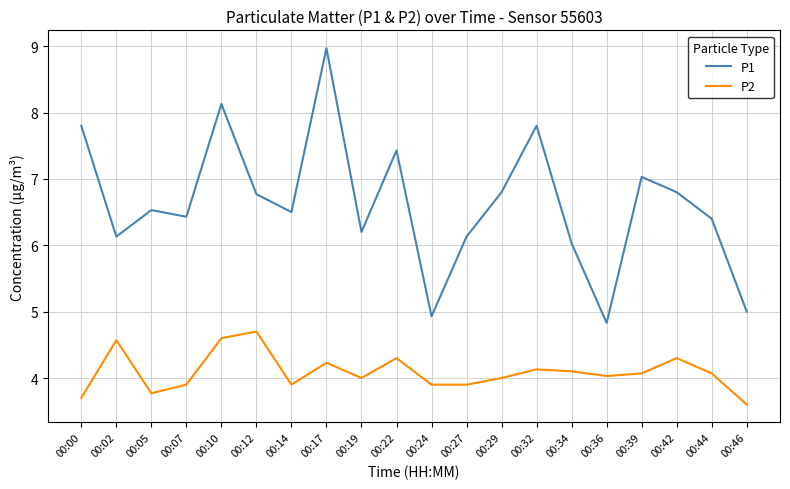

True or false: P1 and P2 cross at least once.

False